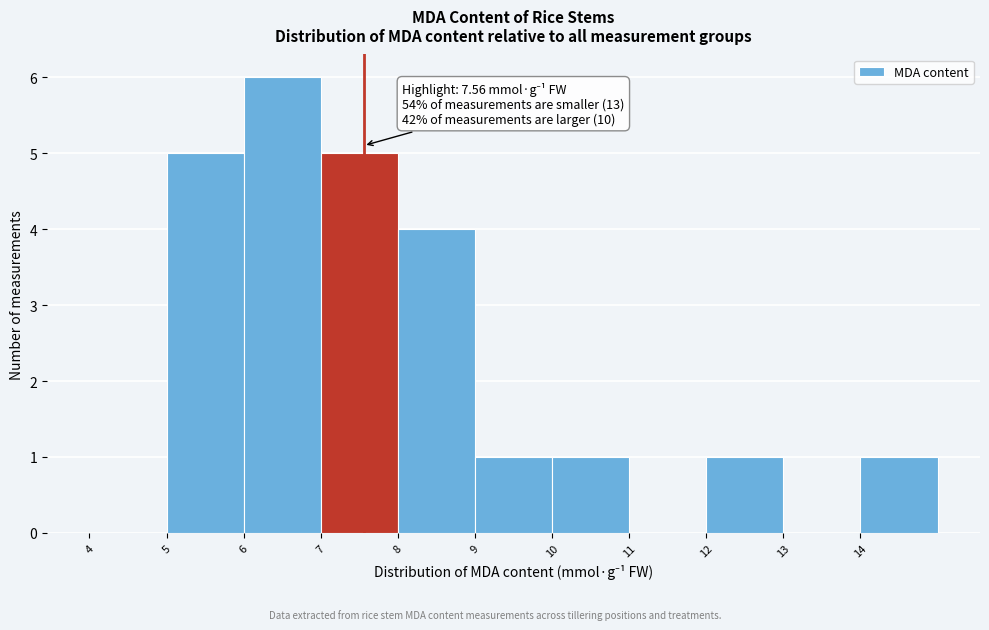

Which range on the x-axis has the tallest bar?

6 to 7